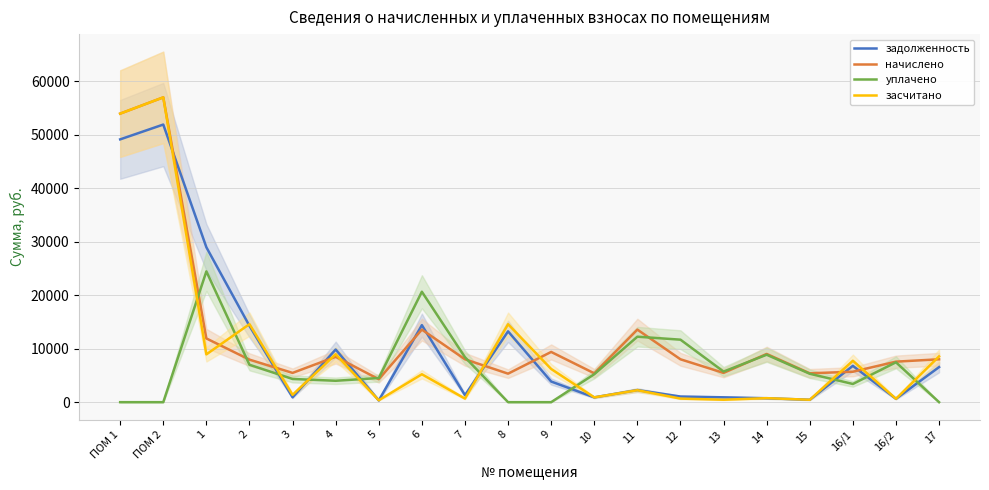

How many interior local peaks does the начислено series have?

6